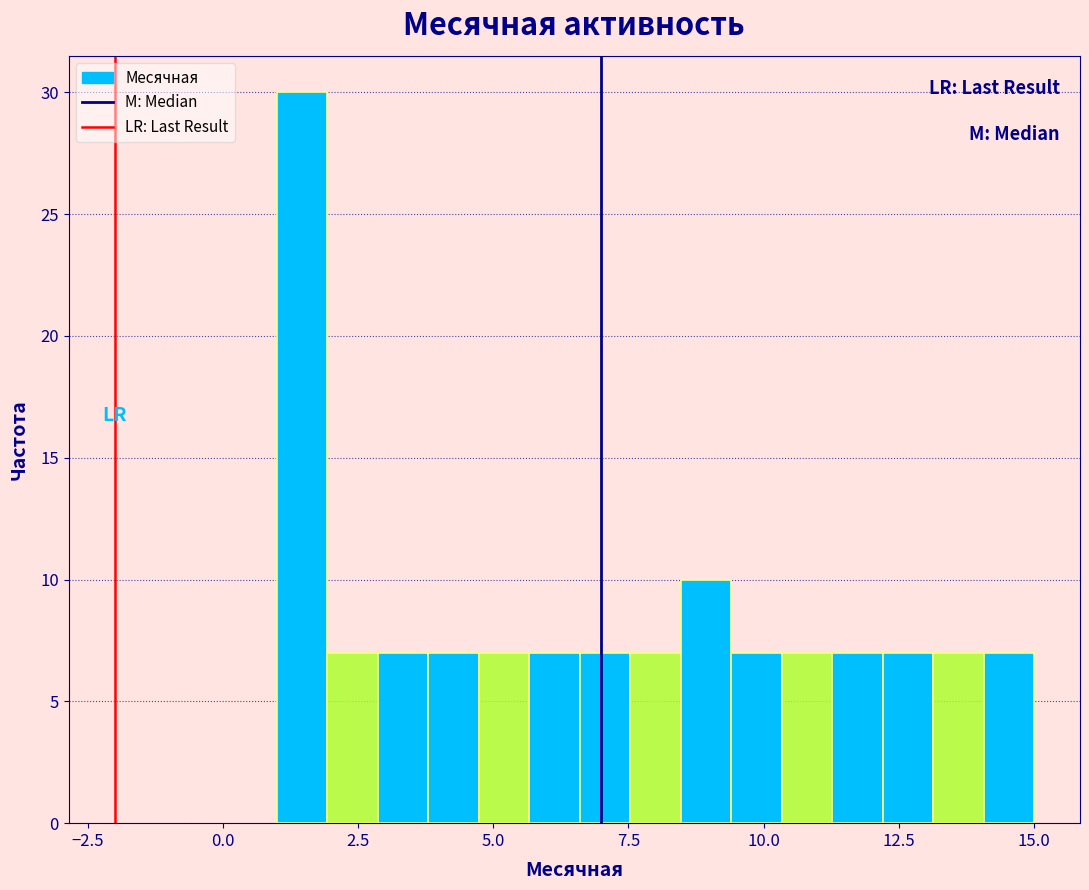

Read against the x-axis, roughly where is the centre of the tallest bar?

1.5